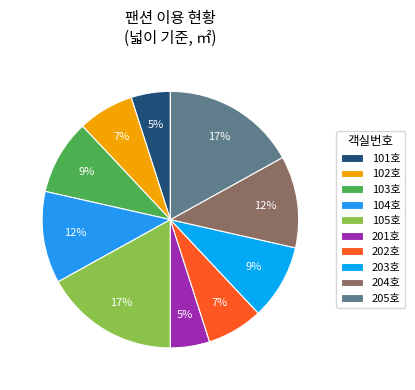

Is there any slice that represents more than half of the pie?

No